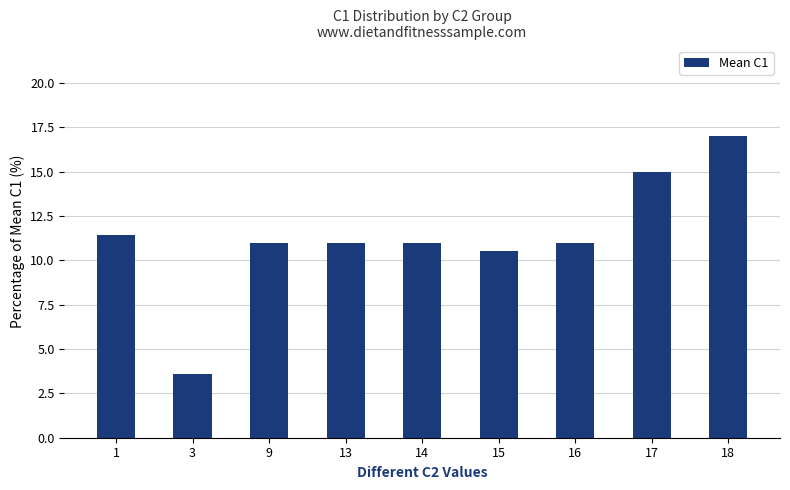

What is the change in value from 15 to 16?

+0.5